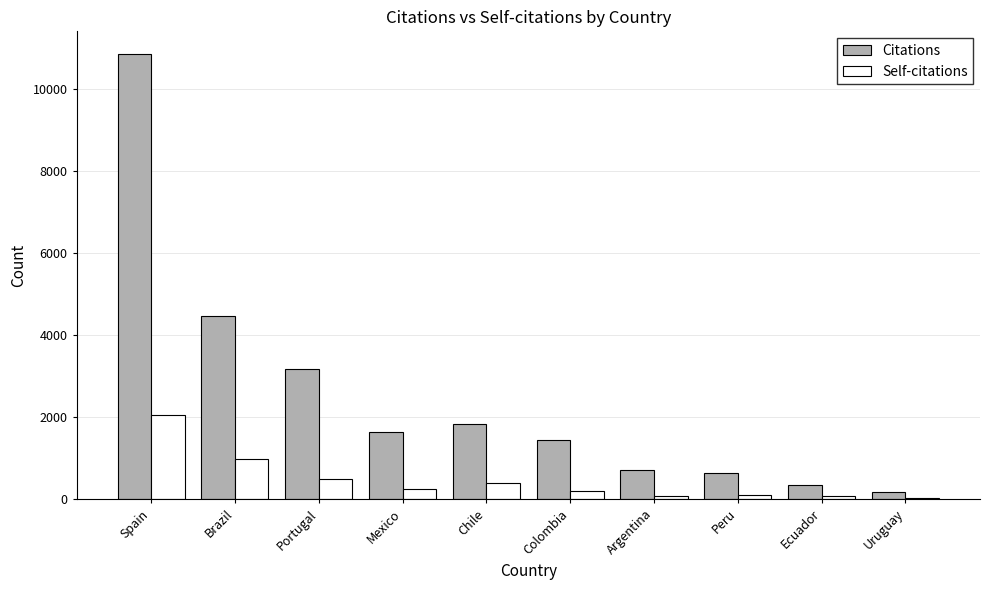

What is the greatest value displayed?

10876